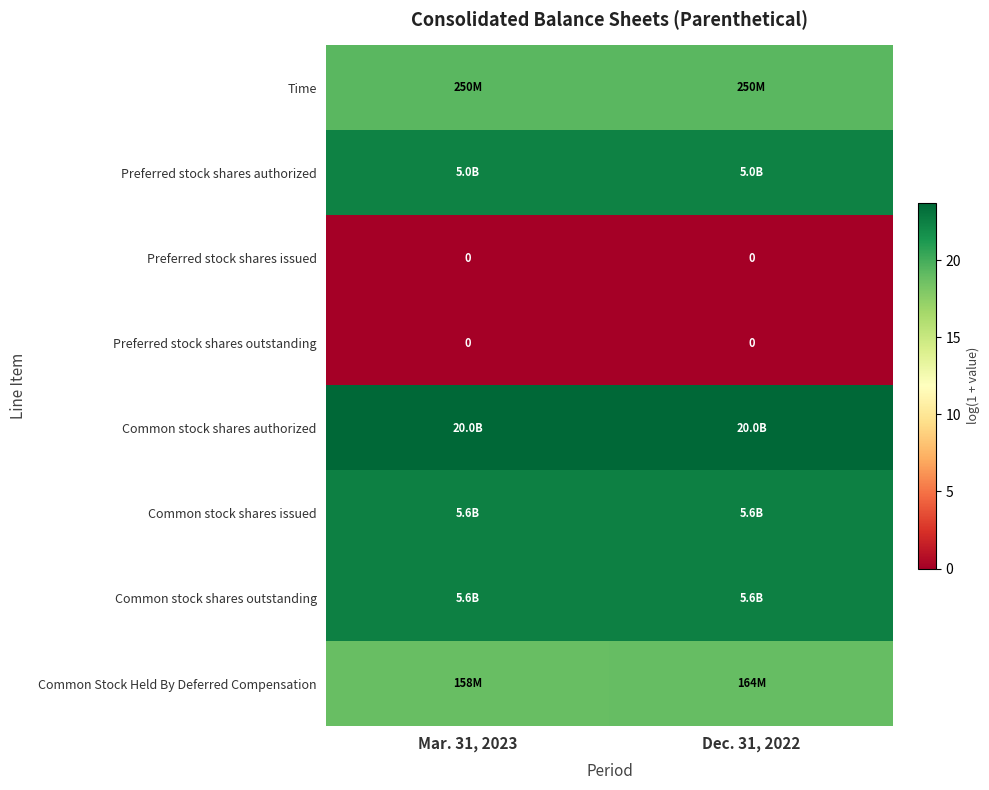

What is the sum of all Preferred stock shares authorized values?

44.7